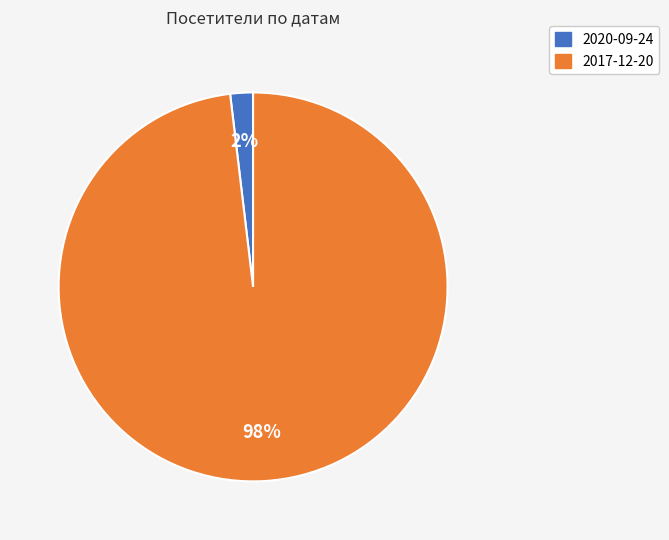

Which has a higher value, 2017-12-20 or 2020-09-24?

2017-12-20